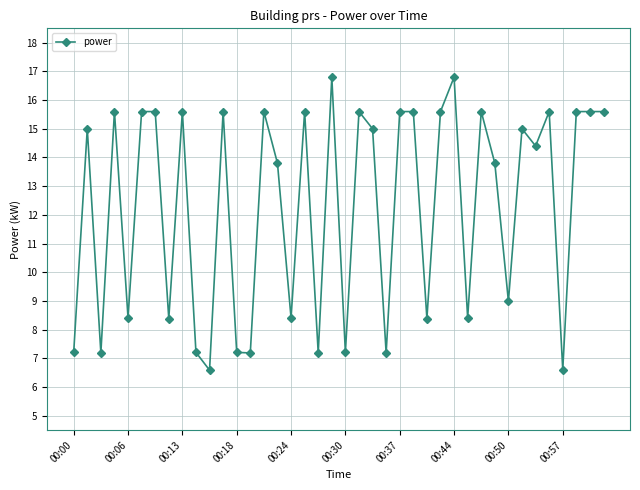

True or false: there are more than 0 points higher than both neighbors.

True